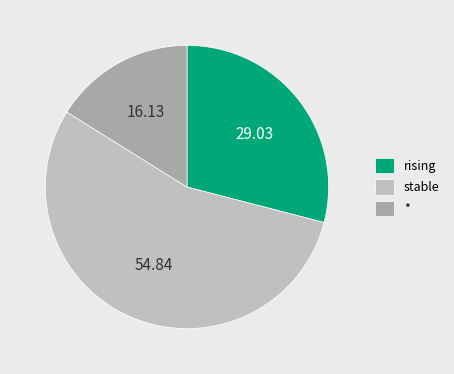

Which category has the biggest portion of the pie?

stable